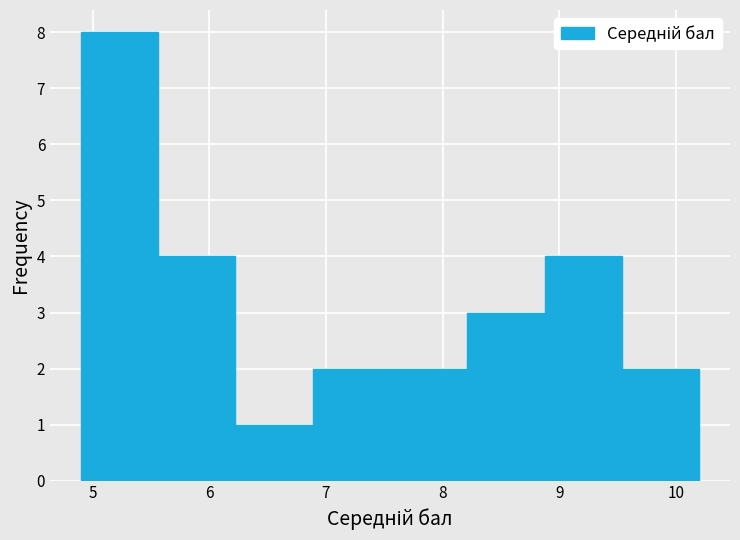

Reading left to right, list every bar in this chart as the range it spans on the x-axis followed by its height. Neither the bar edges nor the heights are printed on the chart, so give them approximately, as read against the axes.

4.9 to 5.6: 8
5.6 to 6.2: 4
6.2 to 6.9: 1
6.9 to 7.6: 2
7.6 to 8.2: 2
8.2 to 8.9: 3
8.9 to 9.5: 4
9.5 to 10.2: 2